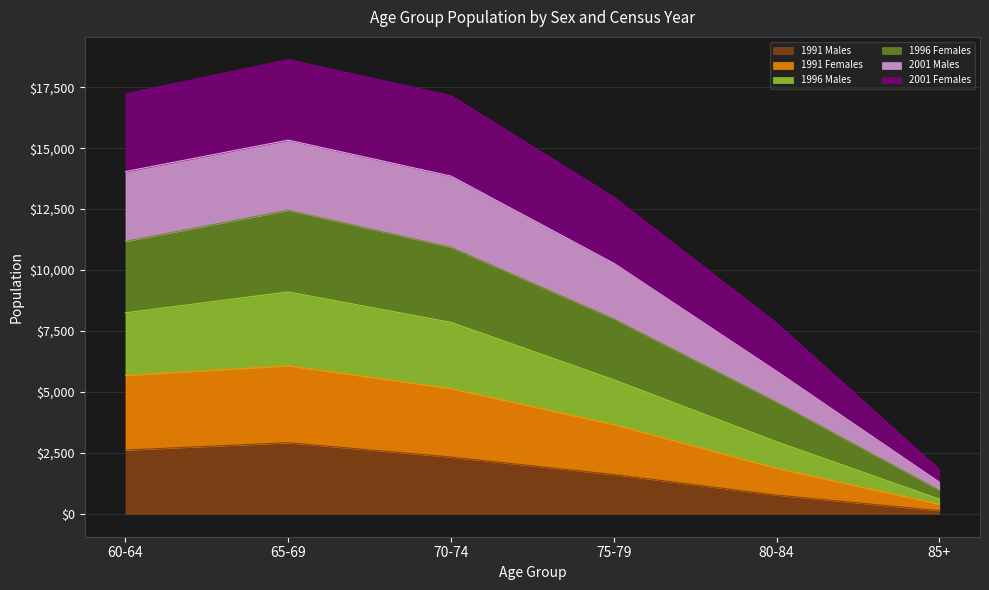

The value of 1991 Males at 60-64 is 1451. True or false?

False